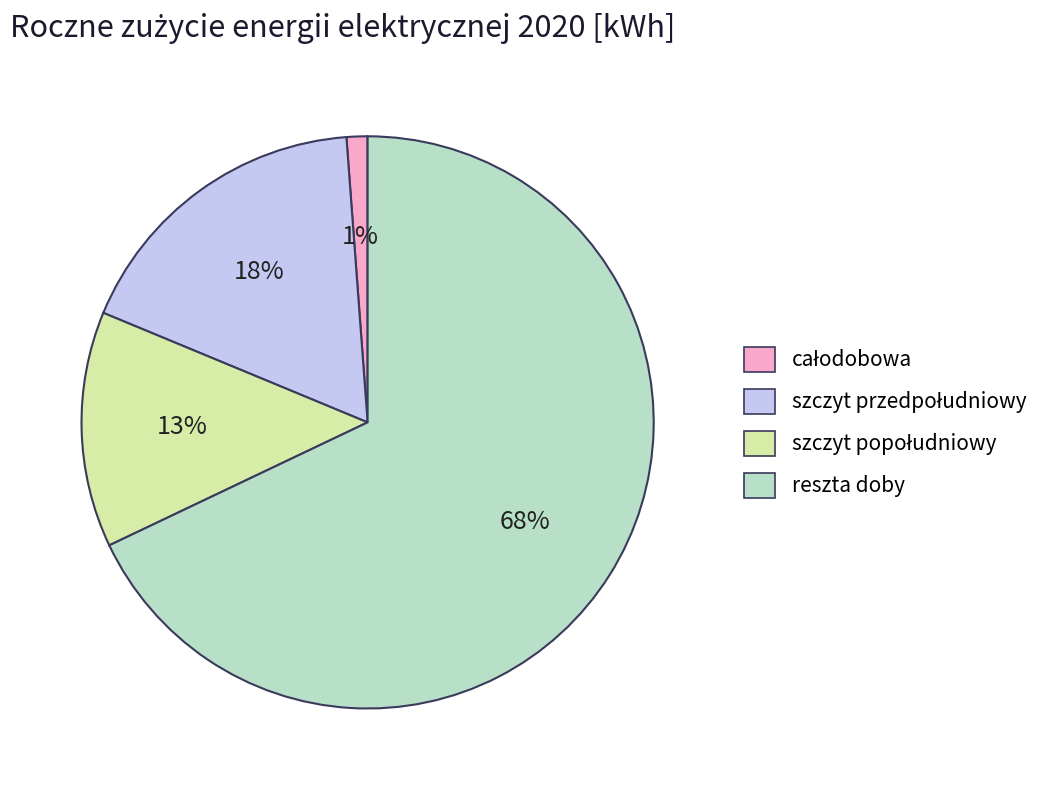

How many slices are in this pie chart?

4